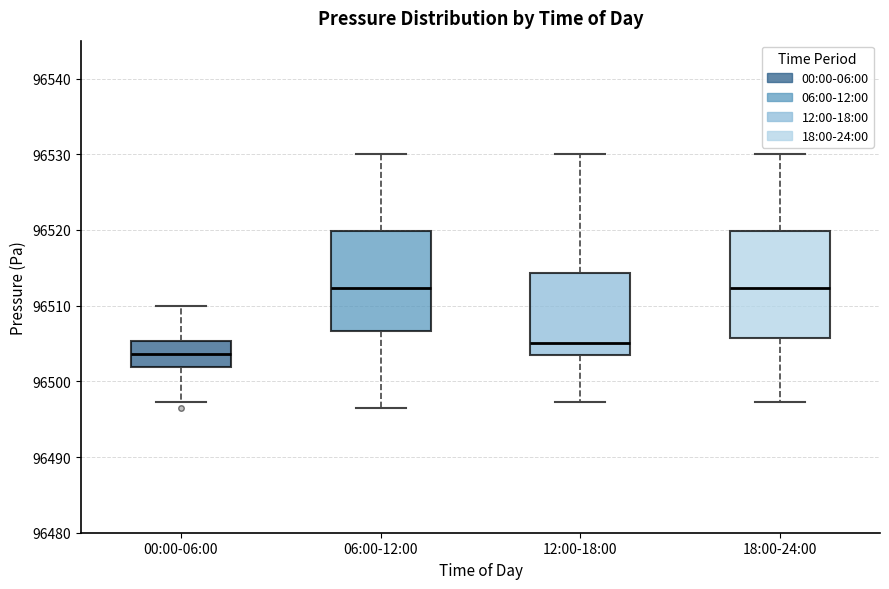

Reading left to right, read every box against the y-axis: the position of its median line, the range the box covers, and the ends of its whiskers. The values are not printed on the chart, so give them approximately, as read against the axis.

00:00-06:00: median 96504, box 96502 to 96505, whiskers 96497 to 96510
06:00-12:00: median 96512, box 96507 to 96520, whiskers 96497 to 96530
12:00-18:00: median 96505, box 96503 to 96514, whiskers 96497 to 96530
18:00-24:00: median 96512, box 96506 to 96520, whiskers 96497 to 96530